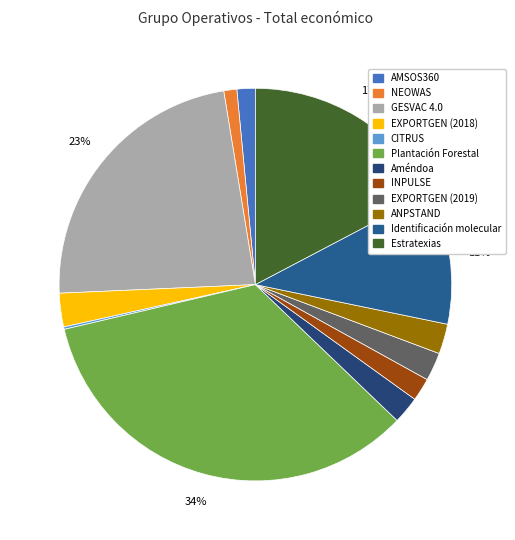

To the nearest percent, what percentage of the pie is Plantación Forestal?

34%